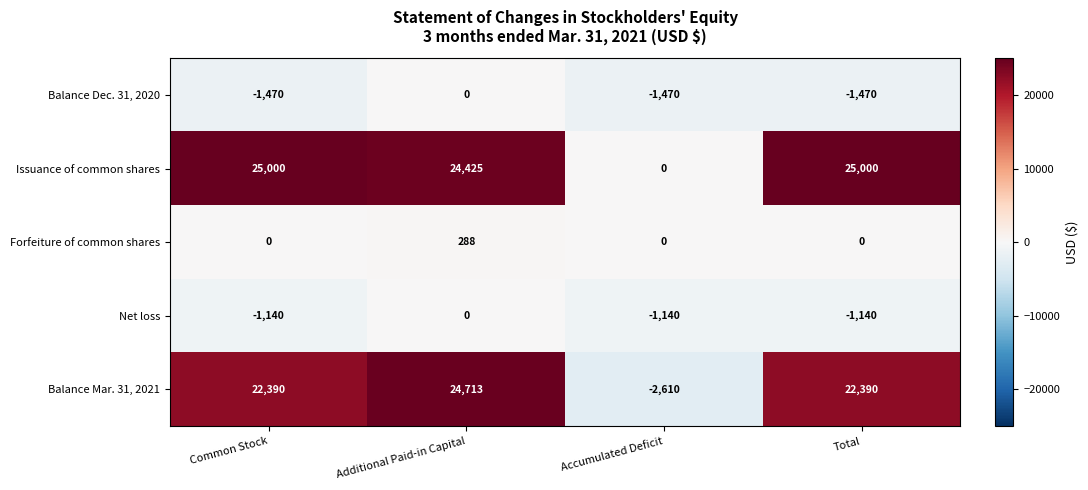

Reading right to left, list all the values displayed in this chart.

Balance Dec. 31, 2020: -1470	-1470	0	-1470
Issuance of common shares: 25000	0	24425	25000
Forfeiture of common shares: 0	0	288	0
Net loss: -1140	-1140	0	-1140
Balance Mar. 31, 2021: 22390	-2610	24713	22390